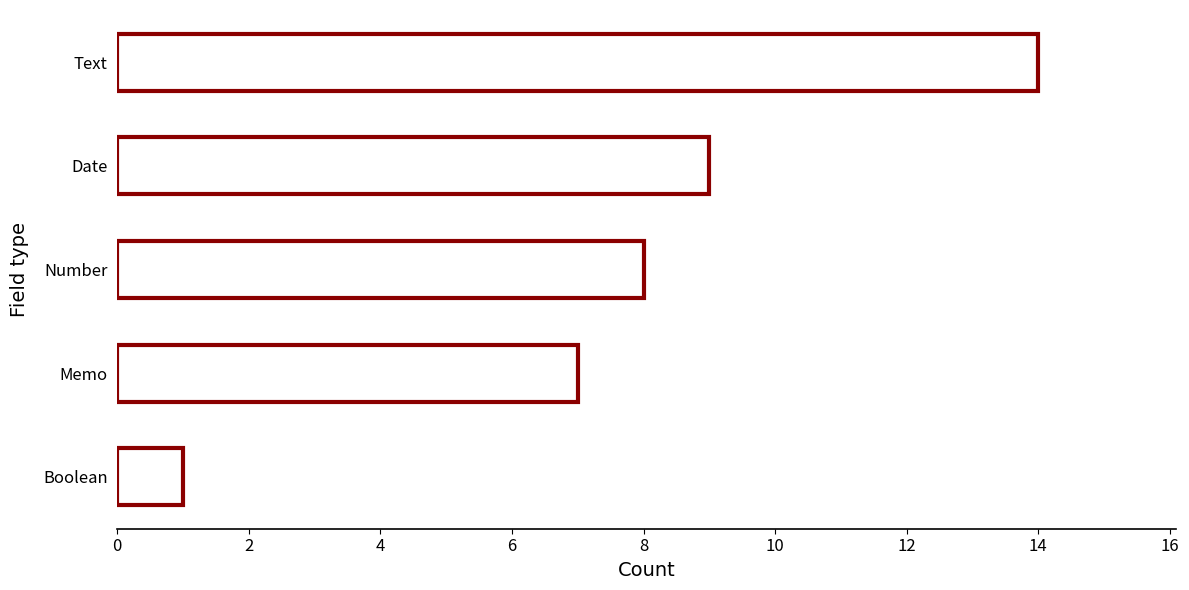

What is the sum of the values at Boolean and Text?

15